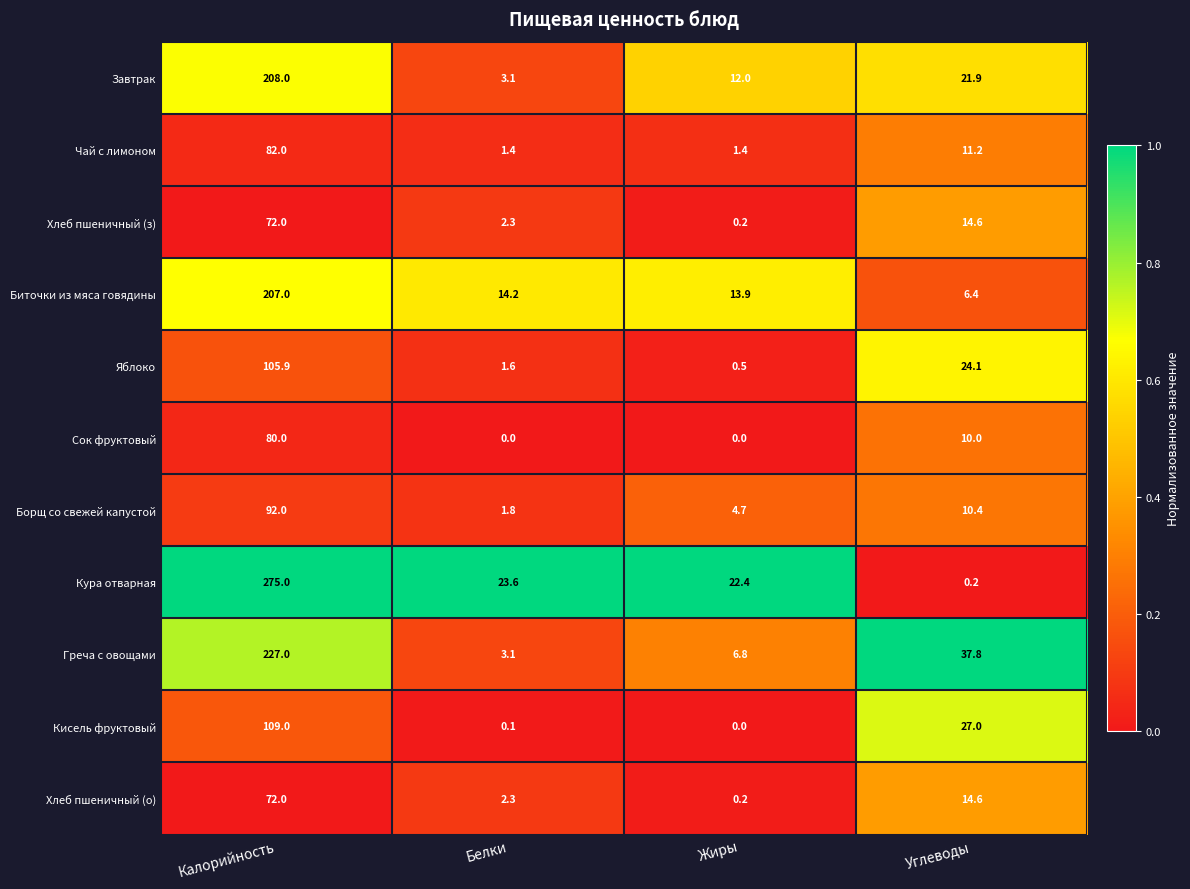

What is the difference between the Яблоко values at Калорийность and Жиры?

105.4